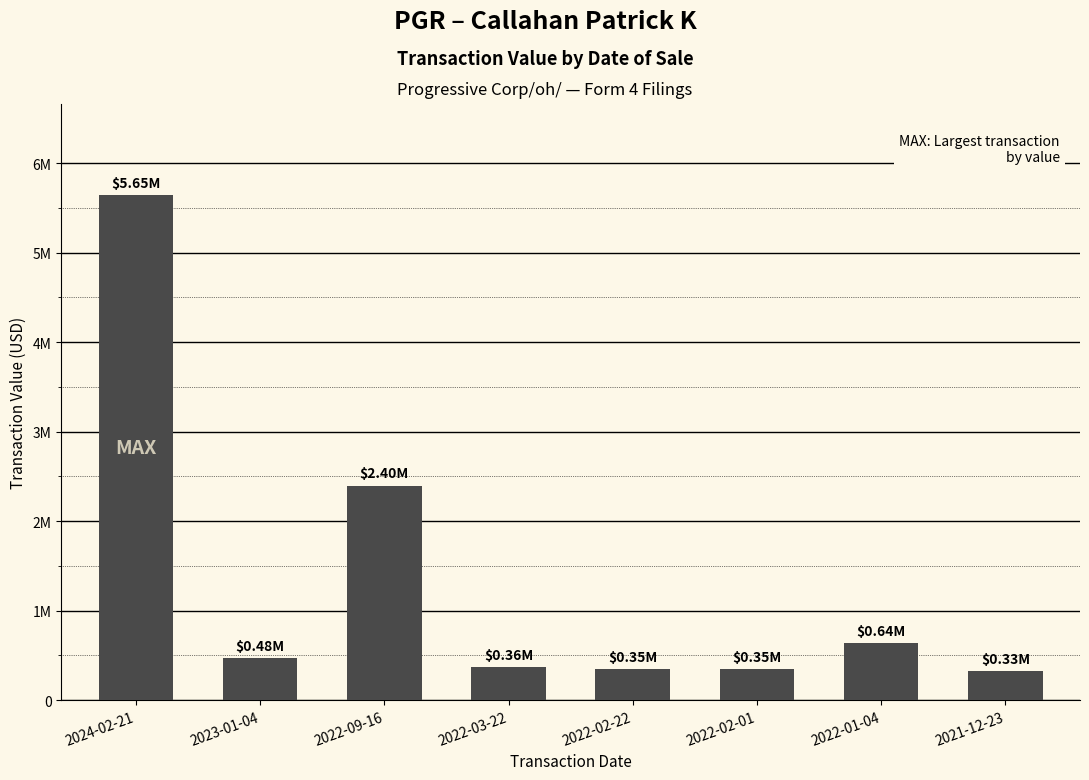

Reading right to left, what are all the values shown in this chart?

2021-12-23=327845	2022-01-04=640125	2022-02-01=349648	2022-02-22=345029	2022-03-22=364683	2022-09-16=2398091	2023-01-04=475032	2024-02-21=5645966